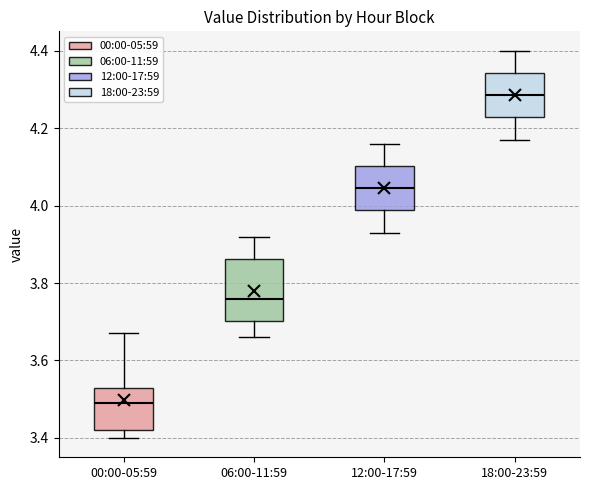

Which box is the tallest, from its lower edge to its upper edge?

06:00-11:59